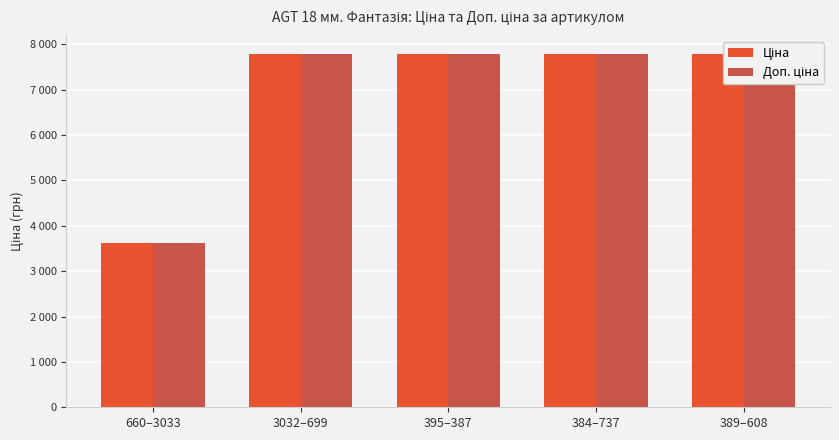

Which label corresponds to the largest value in the chart?

3032–699